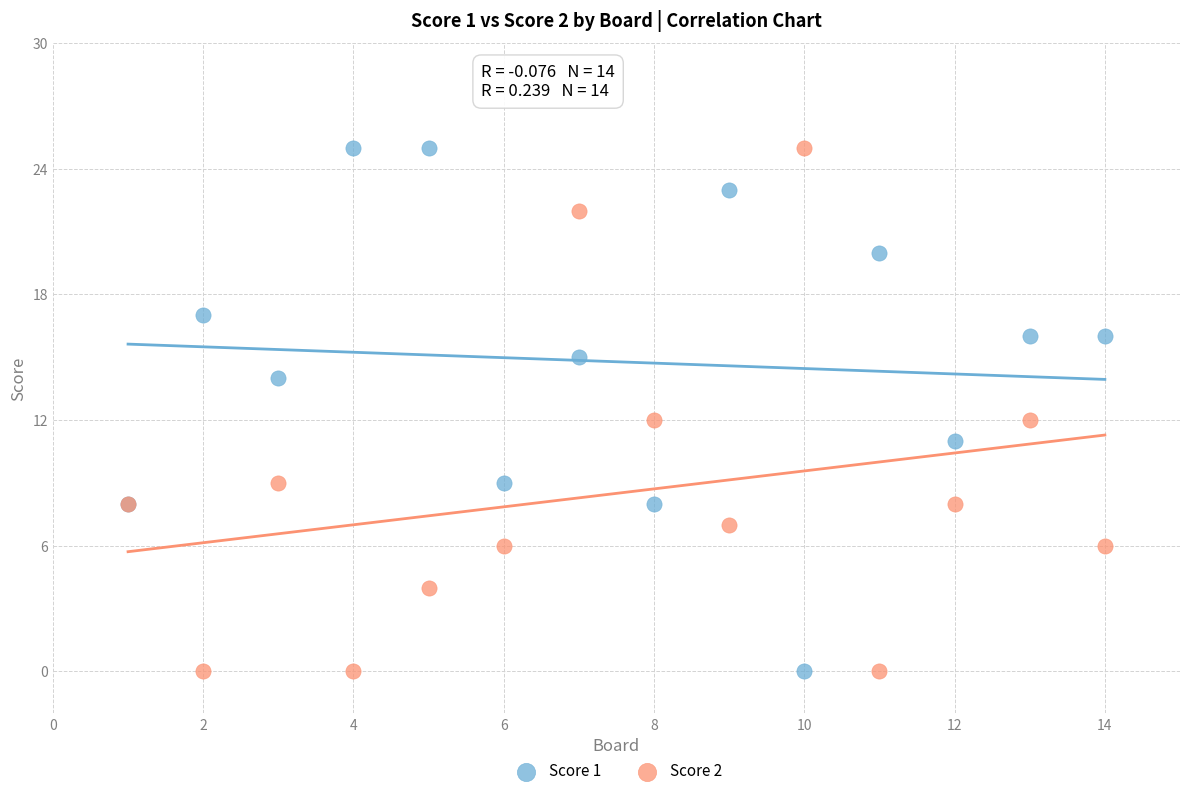

What is the X range (max minus min) for the scatter plot?

13